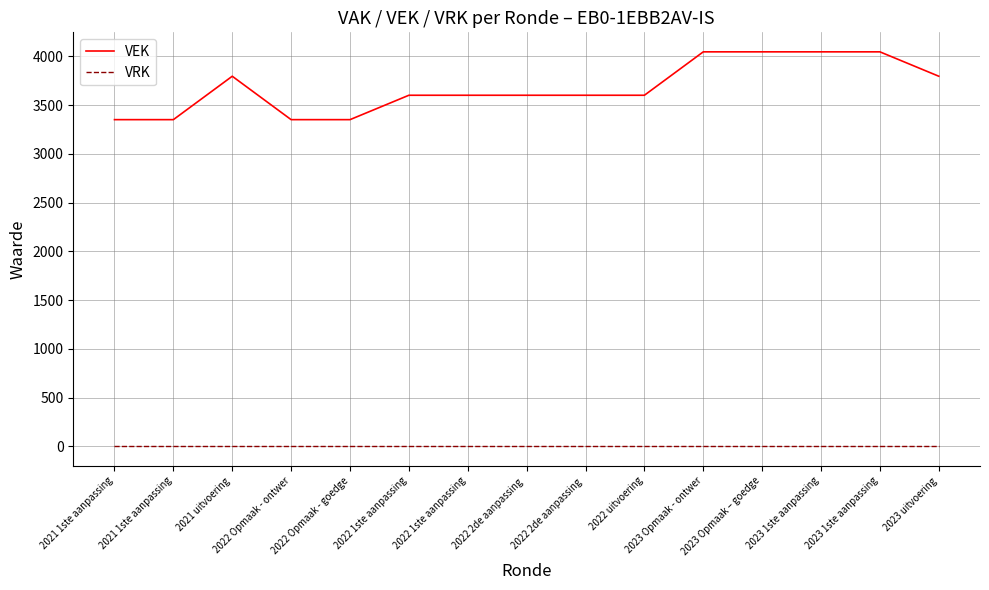

Reading right to left, transcribe all the data shown in this chart.

VEK: 3795	4045	4045	4045	4045	3600	3600	3600	3600	3600	3350	3350	3795	3350	3350
VRK: 0	0	0	0	0	0	0	0	0	0	0	0	0	0	0